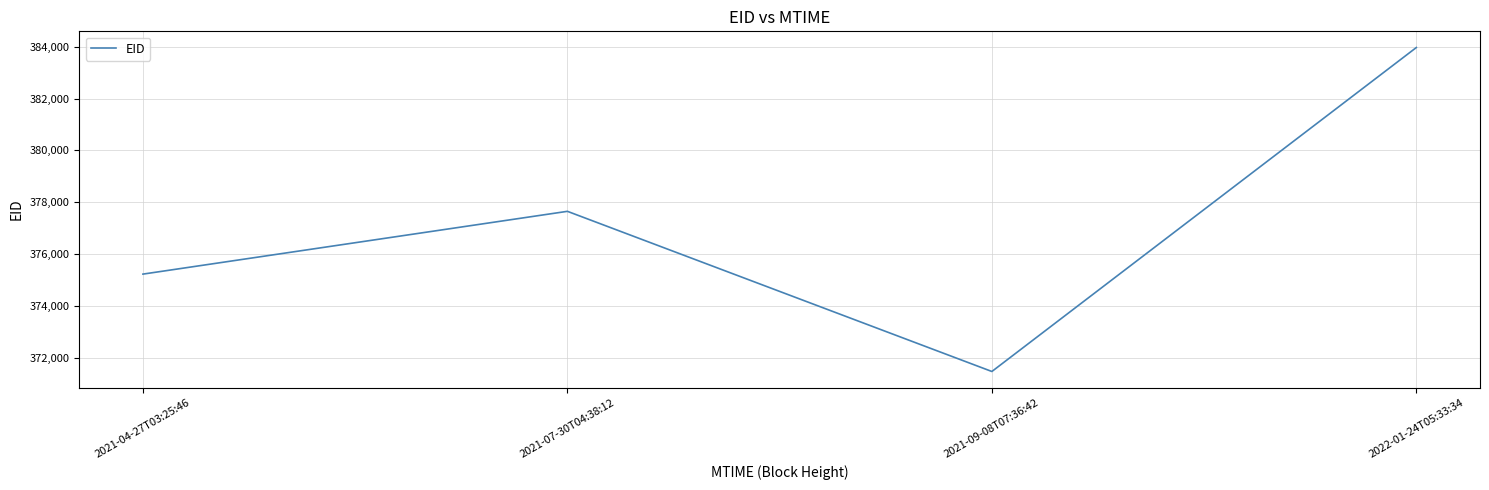

Approximately how many times larger is the value at 2021-09-08T07:36:42 compared to 2022-01-24T05:33:34?

1.0